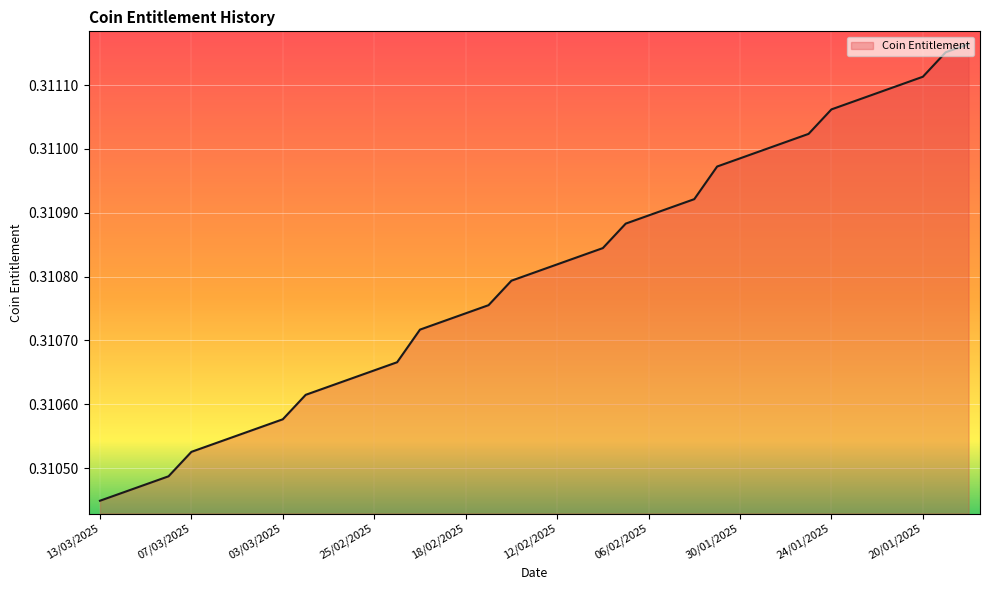

At which label is the value closest to 0?

13/03/2025